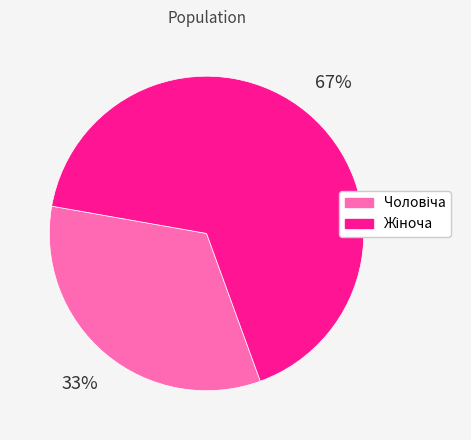

How many slices are in this pie chart?

2